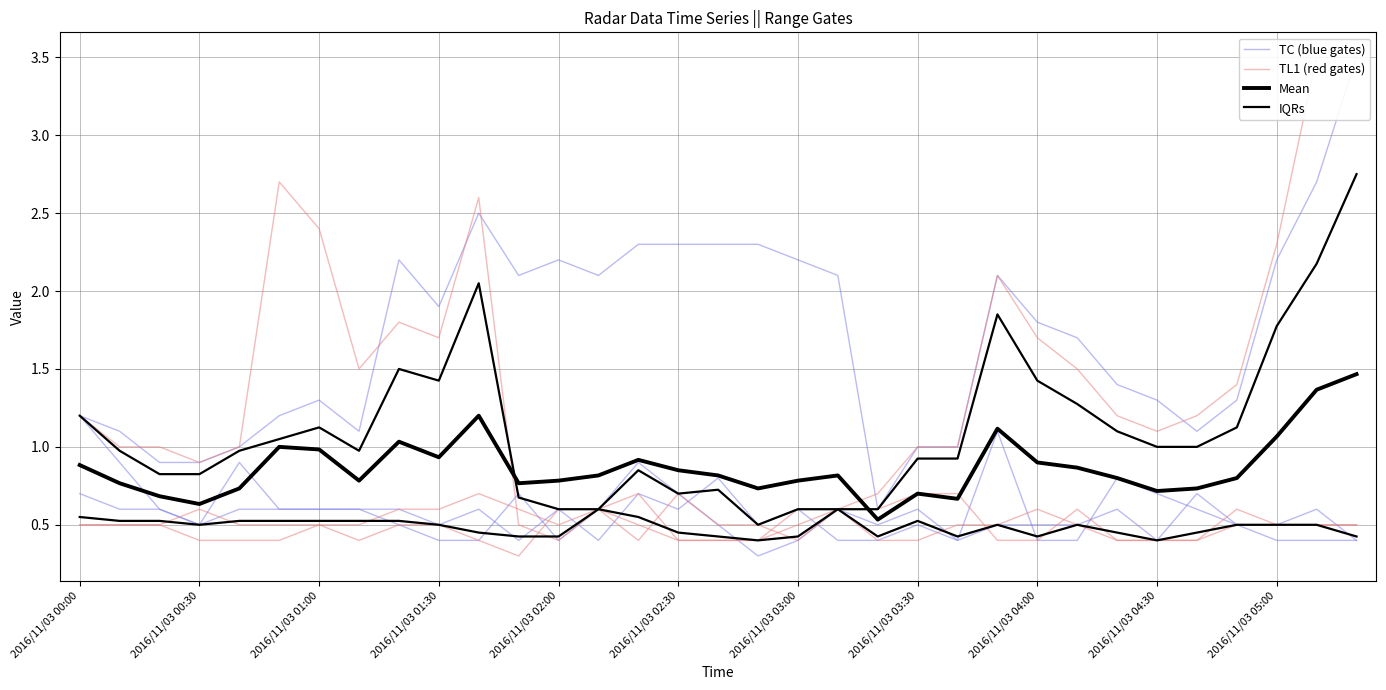

At how many categories does at least one series exceed 1?

27